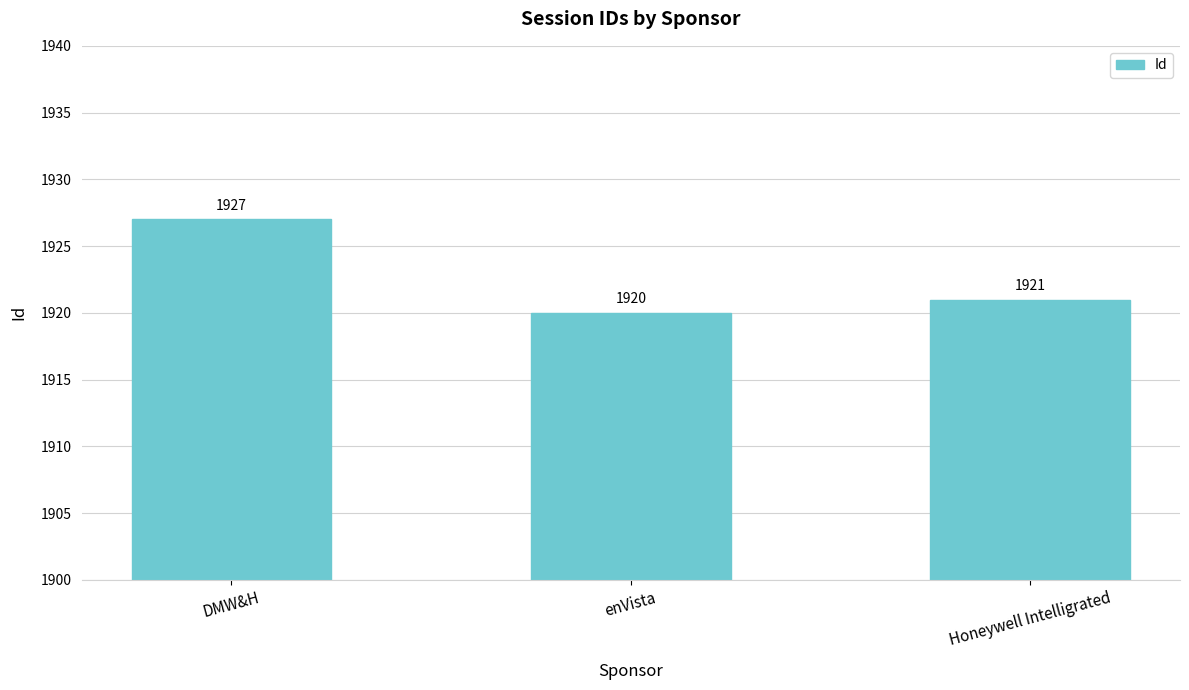

What is the sum of the values at Honeywell Intelligrated and enVista?

3841